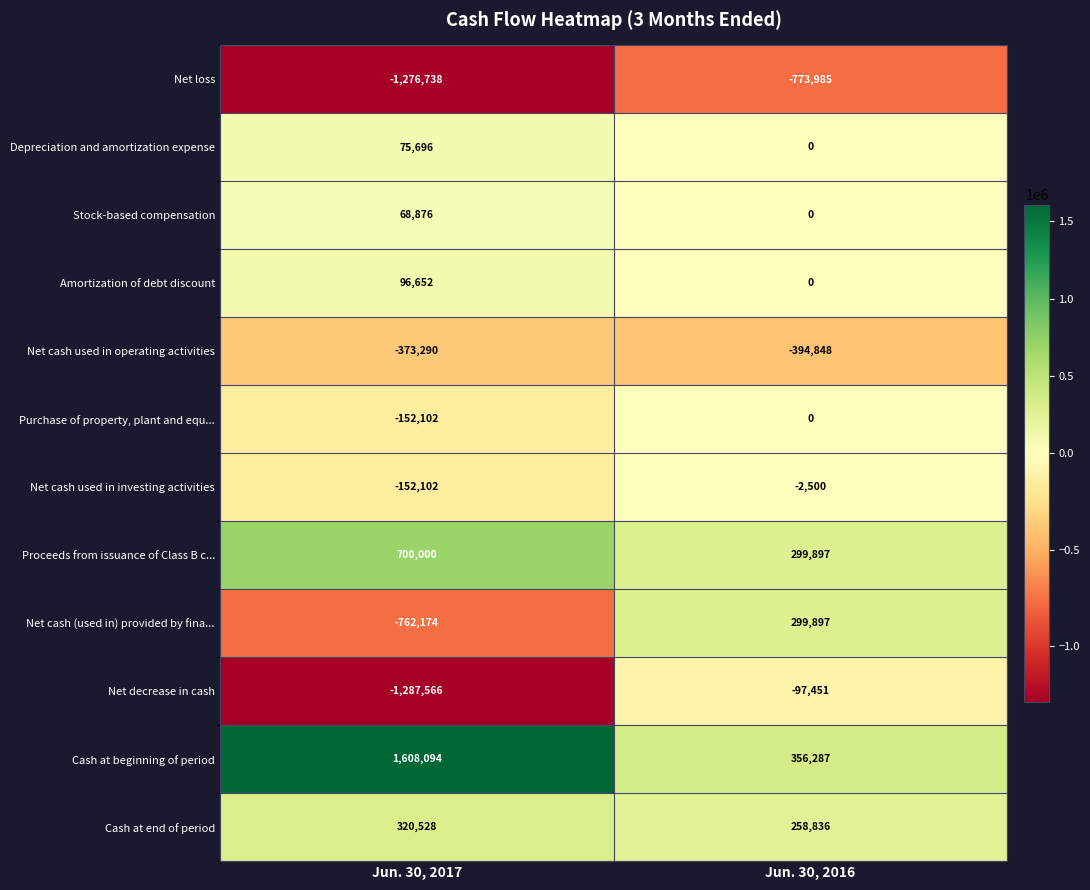

At how many categories does at least one series exceed 1196754?

1